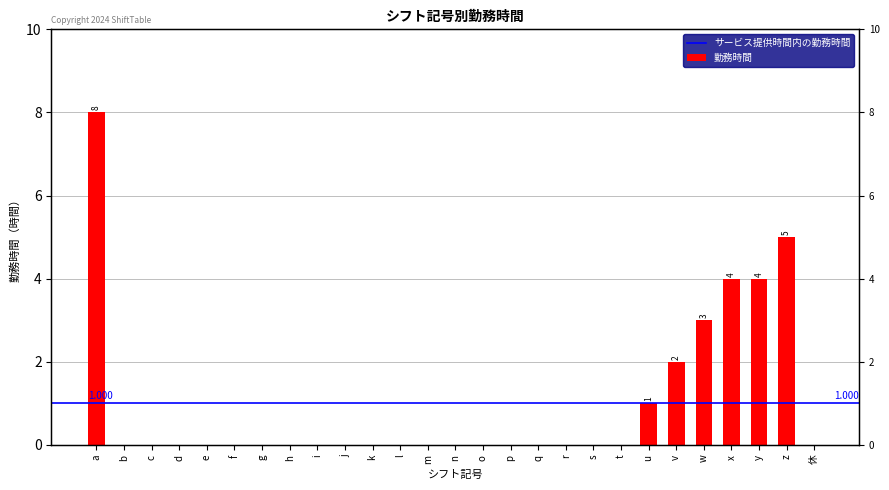

Rank the categories by value from highest to lowest.

a, z, x, y, w, v, u, b, c, d, e, f, g, h, i, j, k, l, m, n, o, p, q, r, s, t, 休